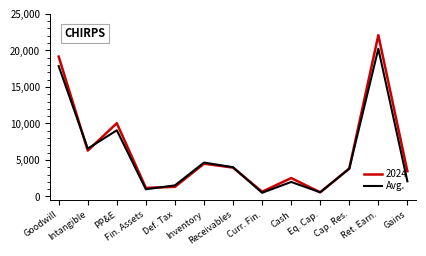

Is this an area chart (filled region under the line)?

No